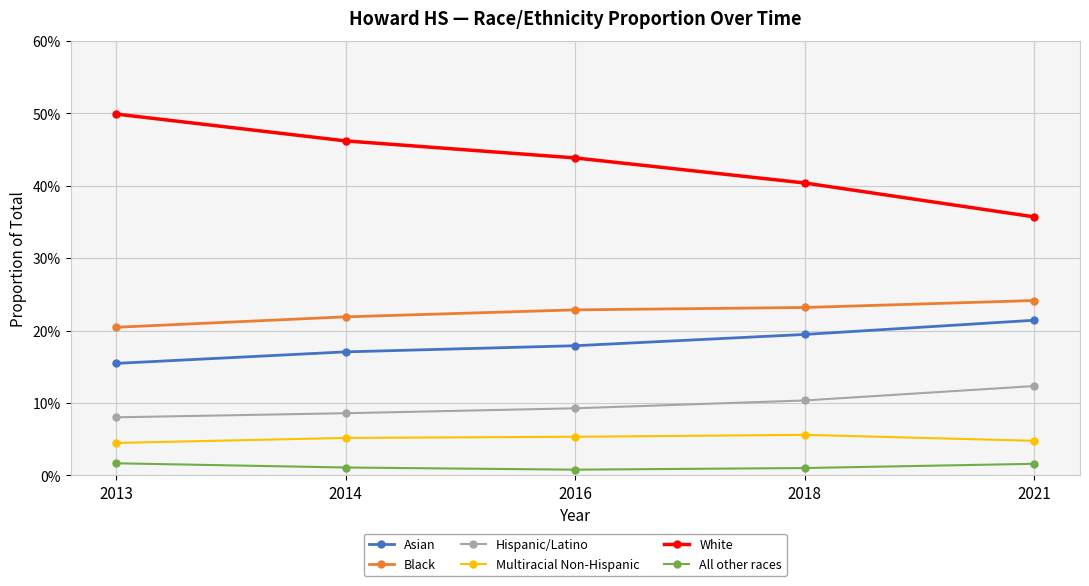

What is the highest value of the Asian series?

0.2